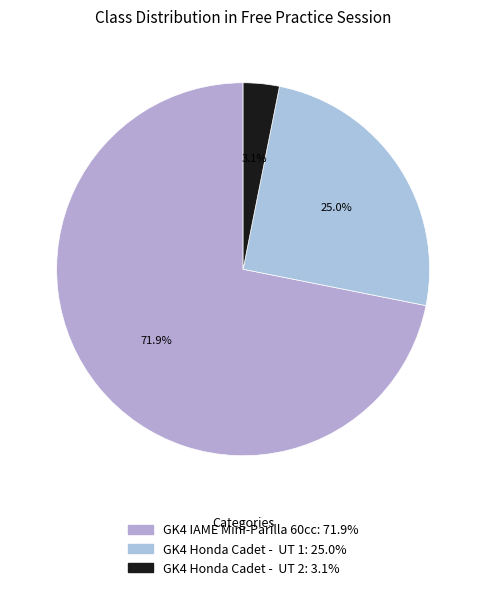

Count the number of slices in the pie.

3